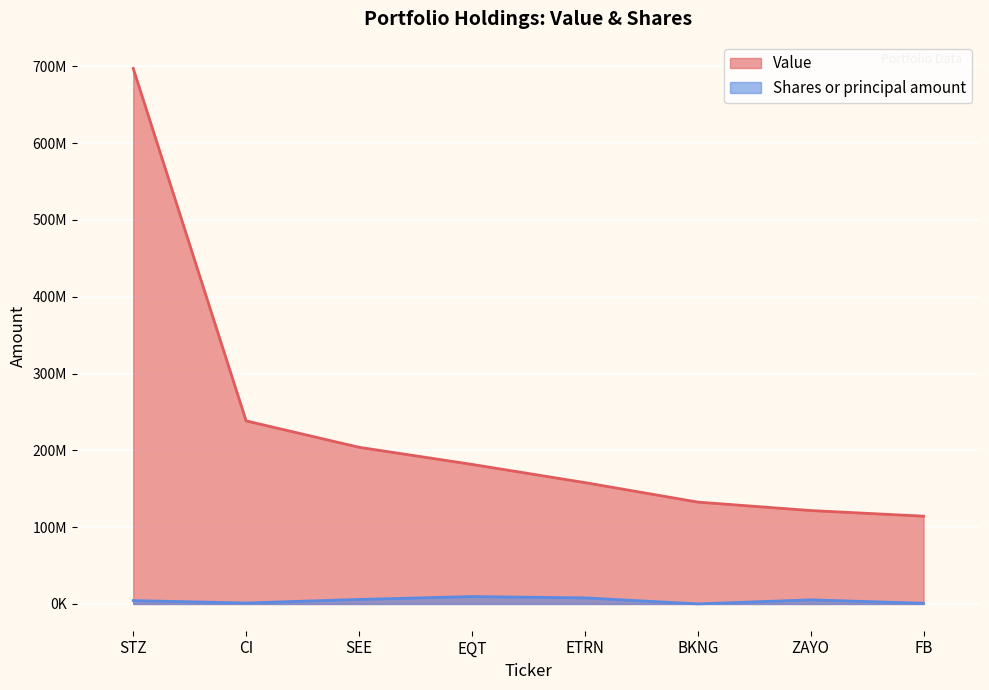

Between CI and SEE, which is larger?

CI